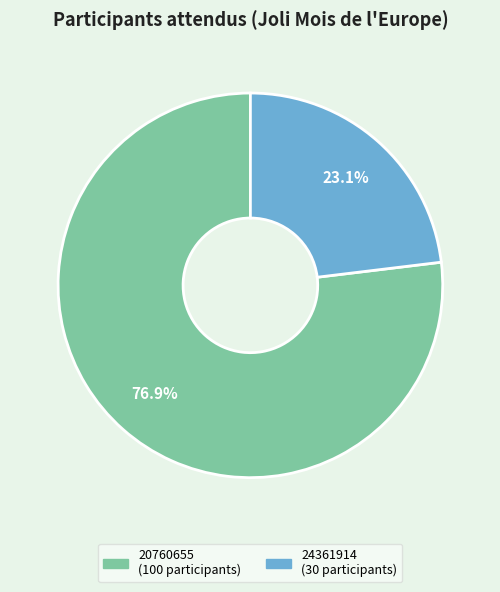

To the nearest percent, what is the difference between the largest and smallest slice percentages?

54%